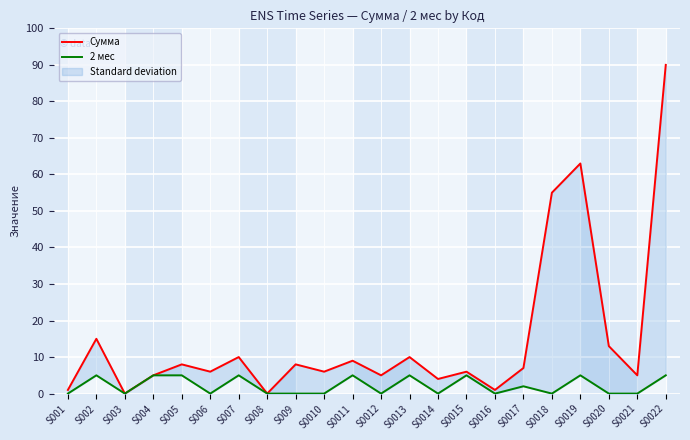

Reading right to left, what are all the values shown in this chart?

Сумма: 90	5	13	63	55	7	1	6	4	10	5	9	6	8	0	10	6	8	5	0	15	1
2 мес: 5	0	0	5	0	2	0	5	0	5	0	5	0	0	0	5	0	5	5	0	5	0